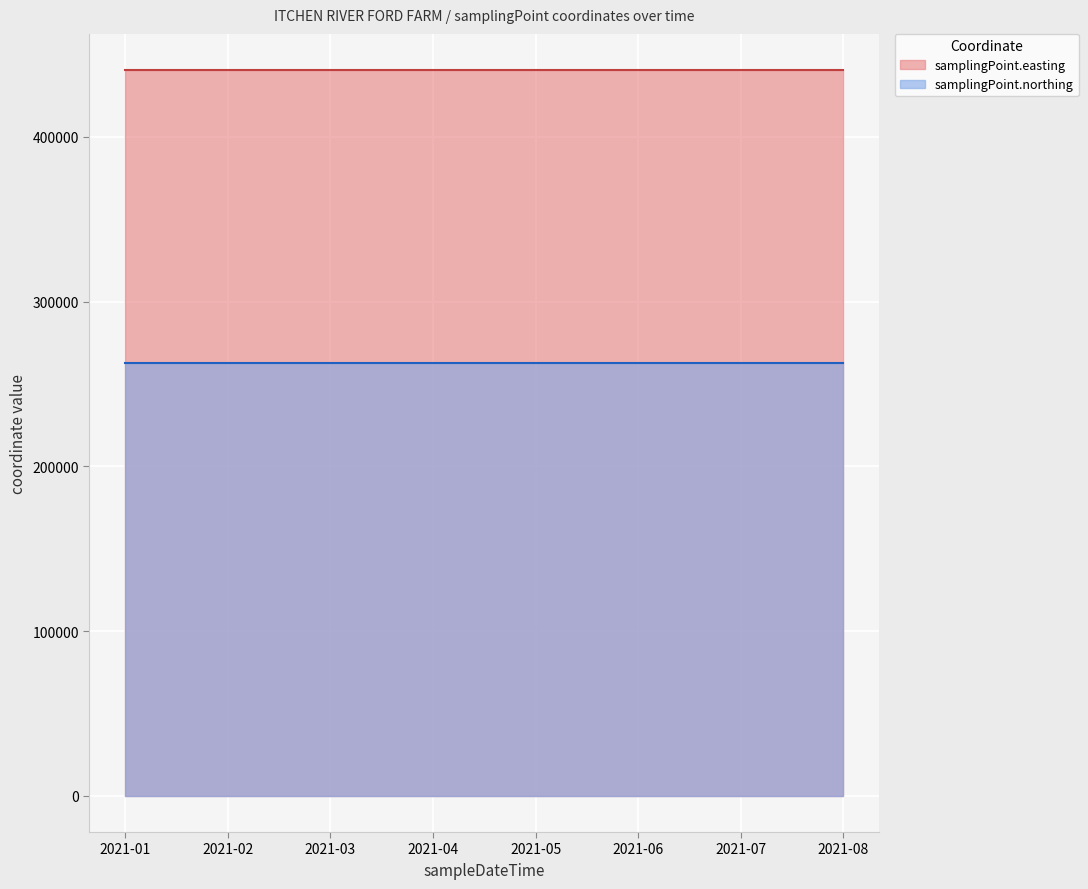

Which series changed the most between 2021-01 and 2021-06?

samplingPoint.easting